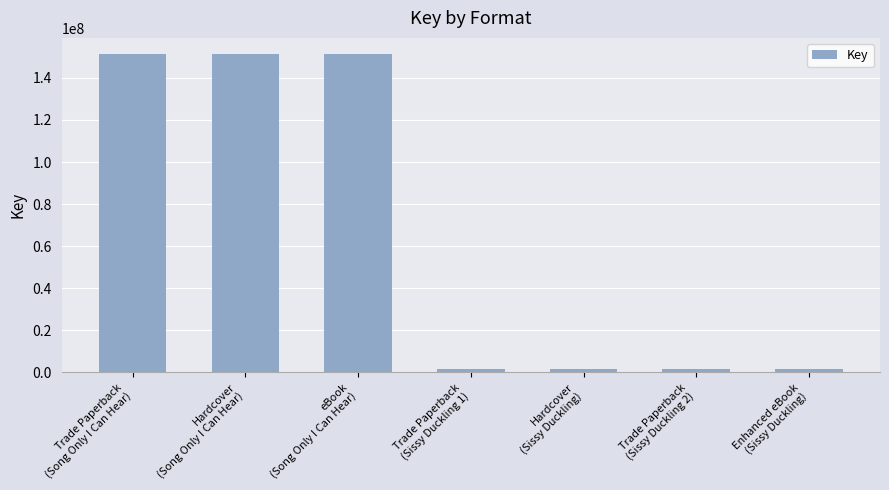

What is the average value?

65920677